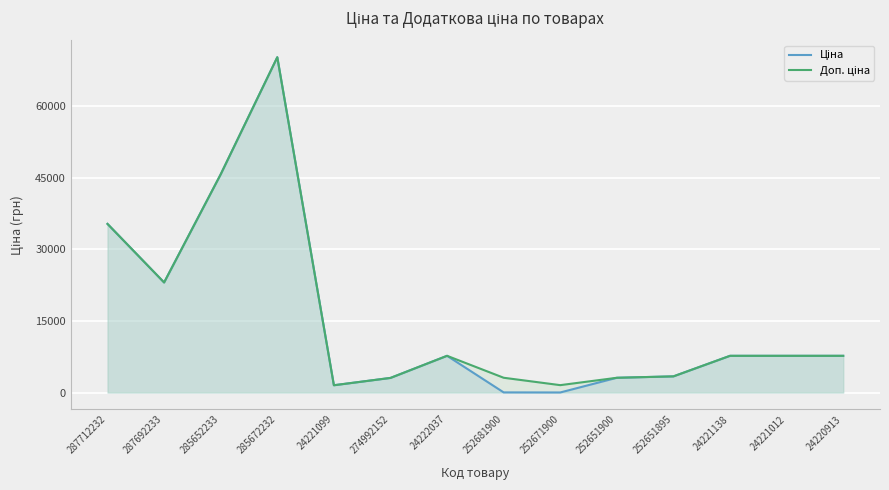

List the series in order of their peak value, highest first.

Ціна, Доп. ціна